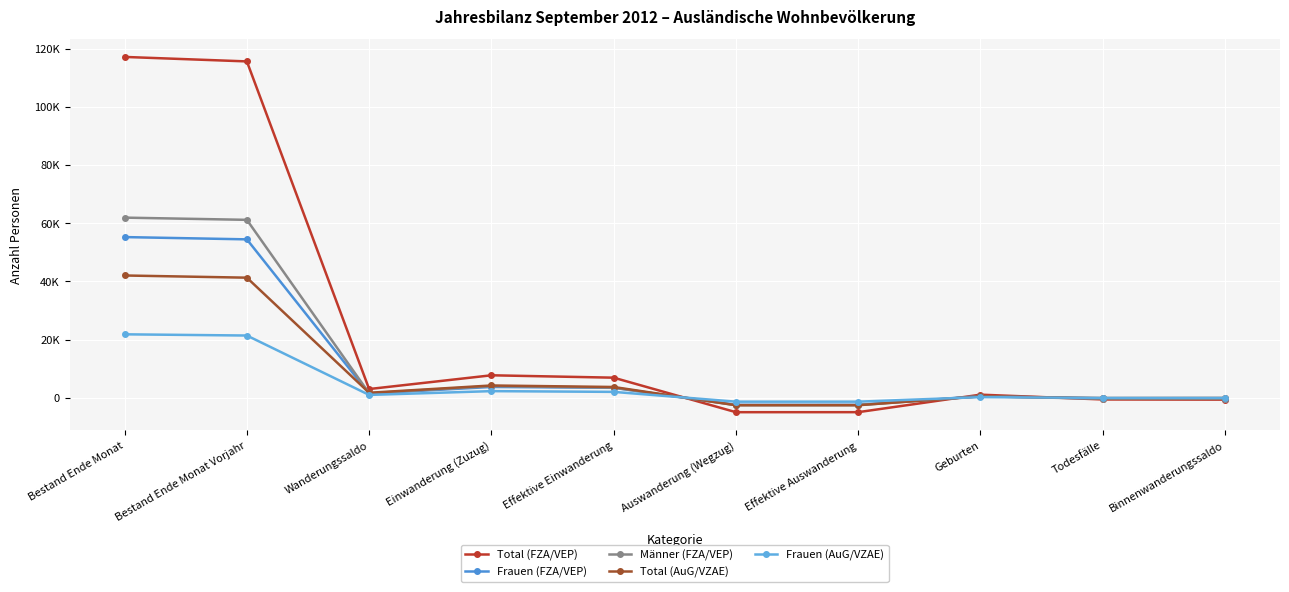

Reading right to left, transcribe all the data shown in this chart.

Total (FZA/VEP): Binnenwanderungssaldo=-639	Todesfälle=-577	Geburten=1073	Effektive Auswanderung=-4943	Auswanderung (Wegzug)=-4951	Effektive Einwanderung=6911	Einwanderung (Zuzug)=7730	Wanderungssaldo=3004	Bestand Ende Monat Vorjahr=115595	Bestand Ende Monat=117136
Frauen (FZA/VEP): Binnenwanderungssaldo=-282	Todesfälle=-238	Geburten=547	Effektive Auswanderung=-2409	Auswanderung (Wegzug)=-2413	Effektive Einwanderung=3424	Einwanderung (Zuzug)=3723	Wanderungssaldo=1445	Bestand Ende Monat Vorjahr=54445	Bestand Ende Monat=55226
Männer (FZA/VEP): Binnenwanderungssaldo=-357	Todesfälle=-339	Geburten=526	Effektive Auswanderung=-2534	Auswanderung (Wegzug)=-2538	Effektive Einwanderung=3487	Einwanderung (Zuzug)=4007	Wanderungssaldo=1559	Bestand Ende Monat Vorjahr=61150	Bestand Ende Monat=61910
Total (AuG/VZAE): Binnenwanderungssaldo=-70	Todesfälle=-101	Geburten=472	Effektive Auswanderung=-2552	Auswanderung (Wegzug)=-2556	Effektive Einwanderung=3710	Einwanderung (Zuzug)=4228	Wanderungssaldo=1723	Bestand Ende Monat Vorjahr=41275	Bestand Ende Monat=42028
Frauen (AuG/VZAE): Binnenwanderungssaldo=-45	Todesfälle=-47	Geburten=229	Effektive Auswanderung=-1331	Auswanderung (Wegzug)=-1333	Effektive Einwanderung=2031	Einwanderung (Zuzug)=2285	Wanderungssaldo=983	Bestand Ende Monat Vorjahr=21395	Bestand Ende Monat=21810